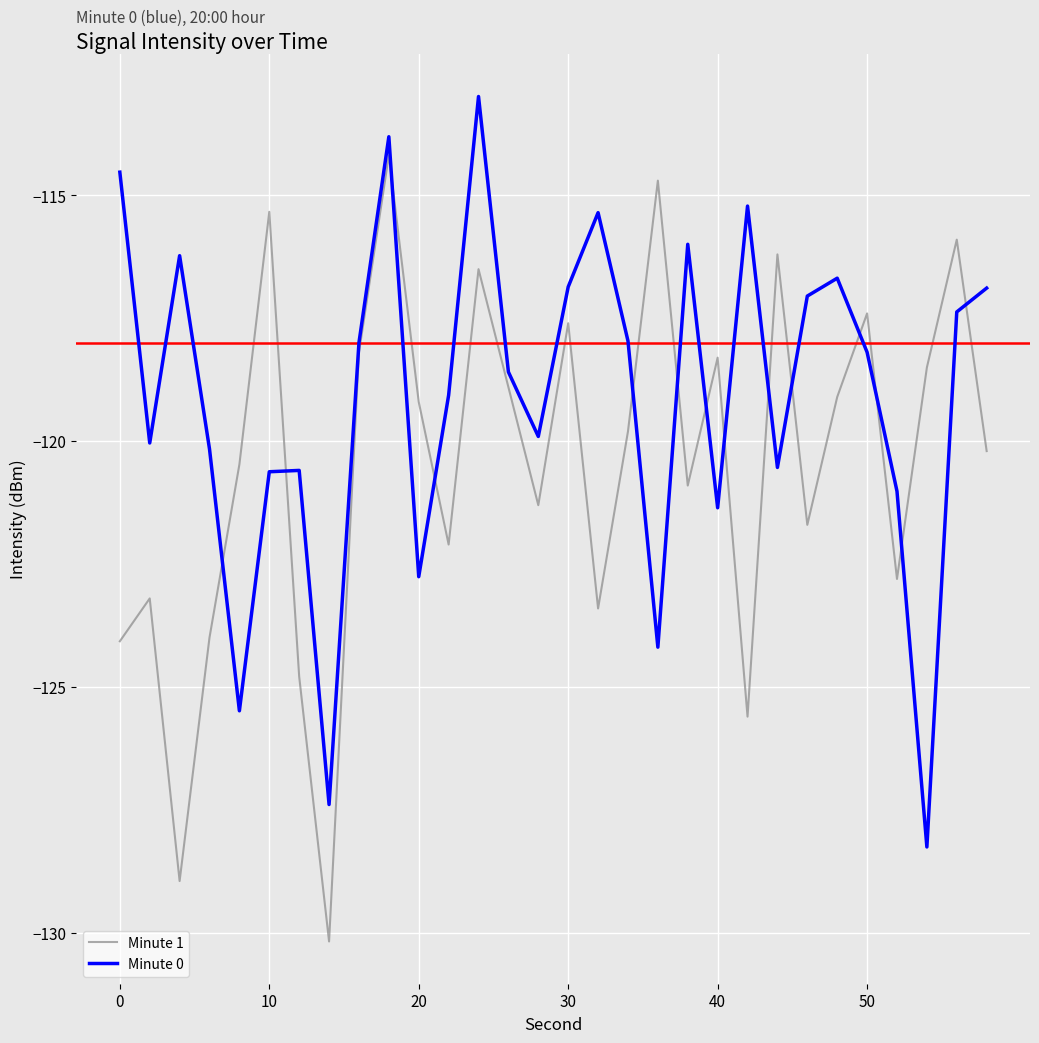

What is the smallest value displayed?

-130.2